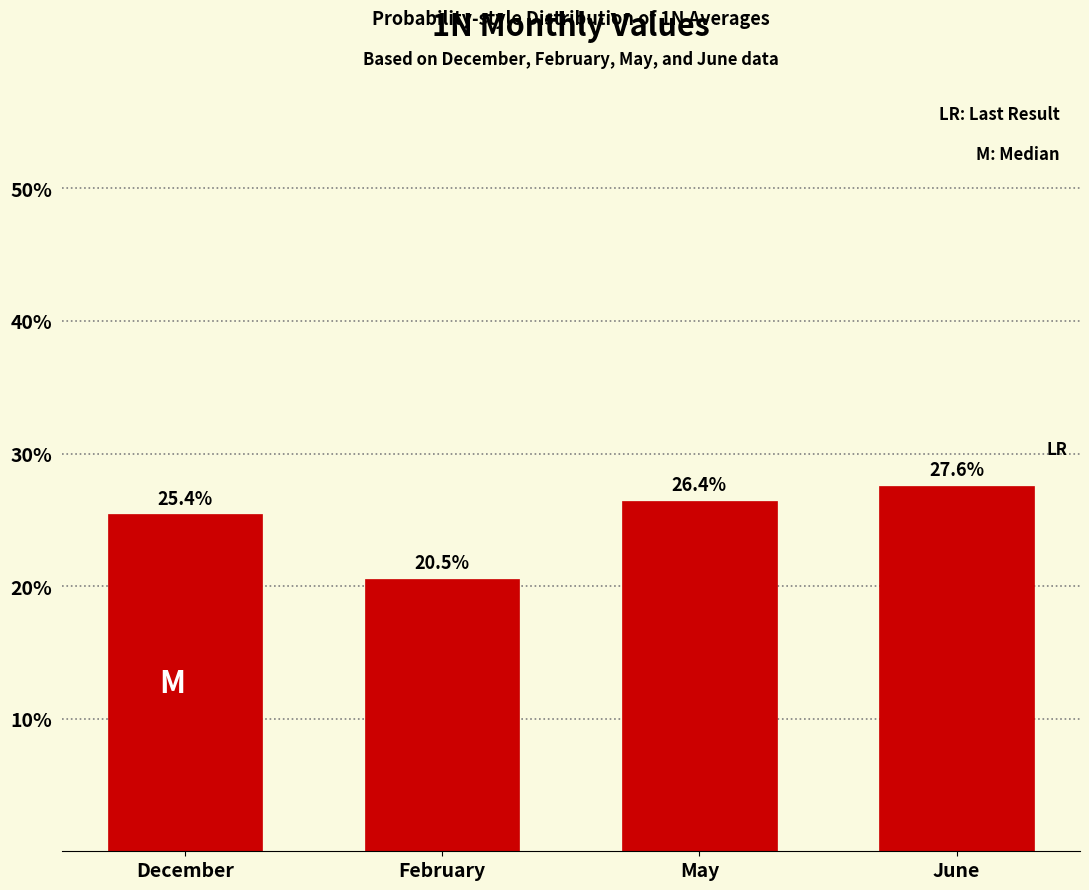

Reading left to right, what are all the values shown in this chart?

December=25.4	February=20.5	May=26.4	June=27.6